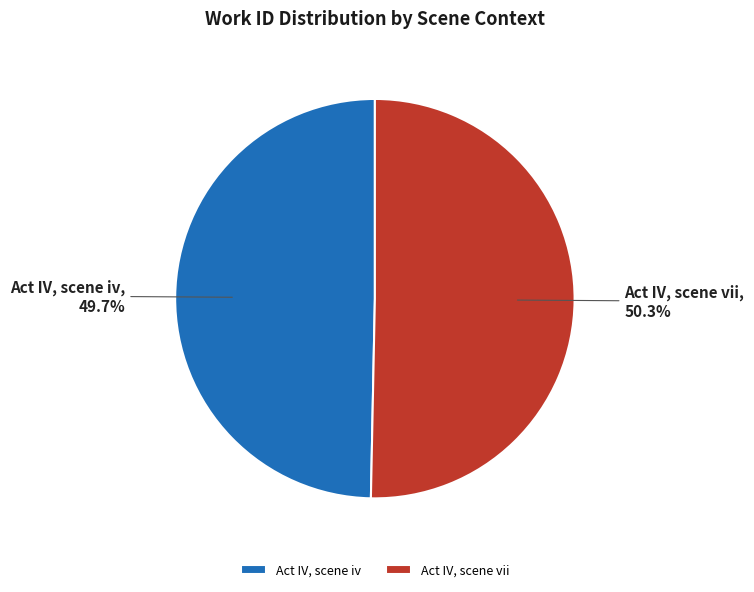

What percentage is the Act IV, scene iv slice, to the nearest percent?

50%